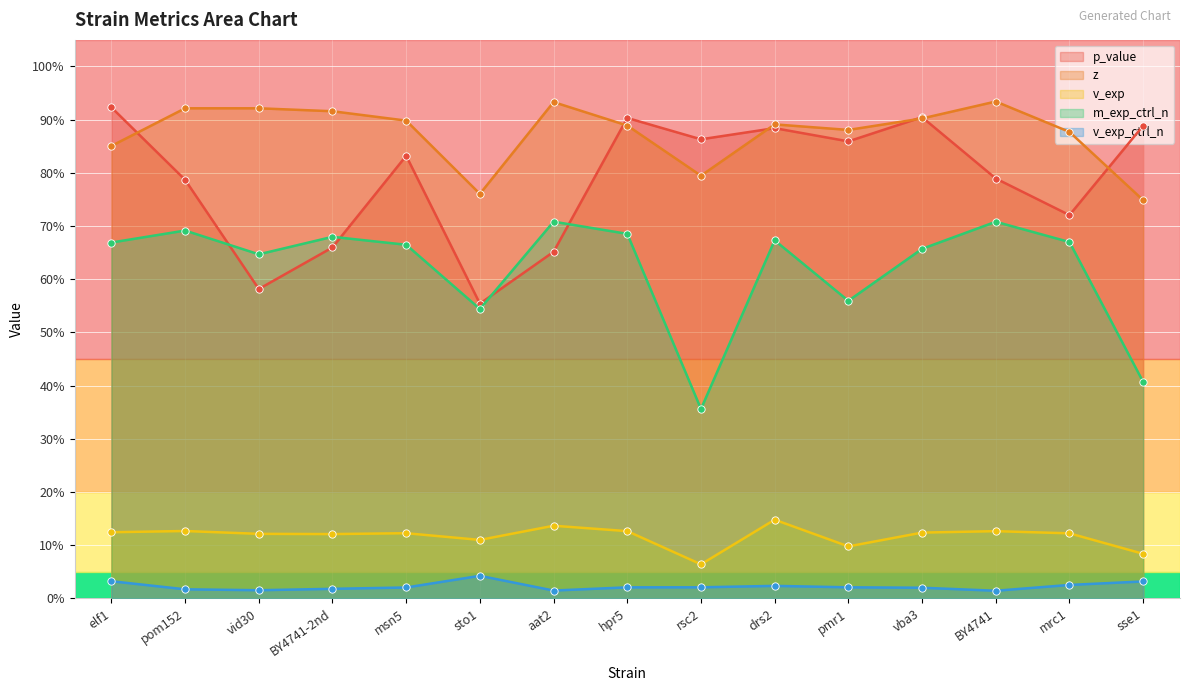

At which category is the sum across all series the highest?

hpr5